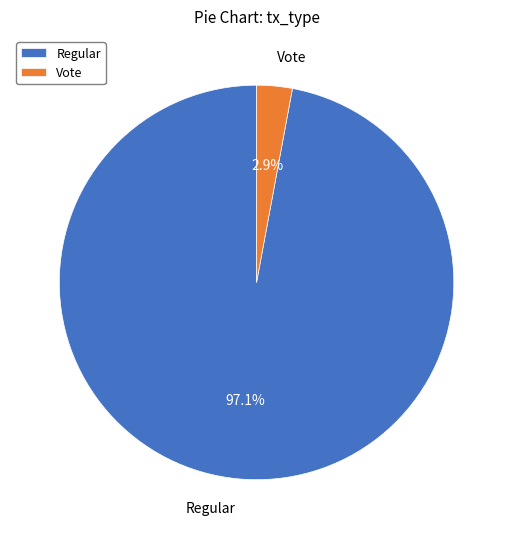

Do Regular and Vote together represent more than half of the pie?

Yes